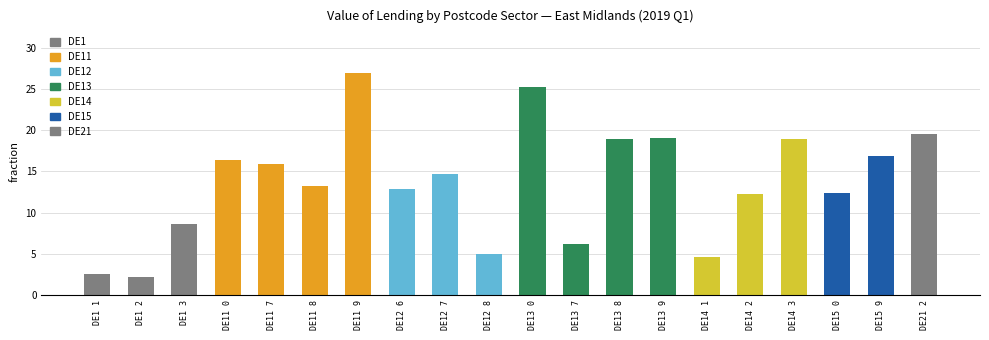

Count the number of data series in this chart.

1